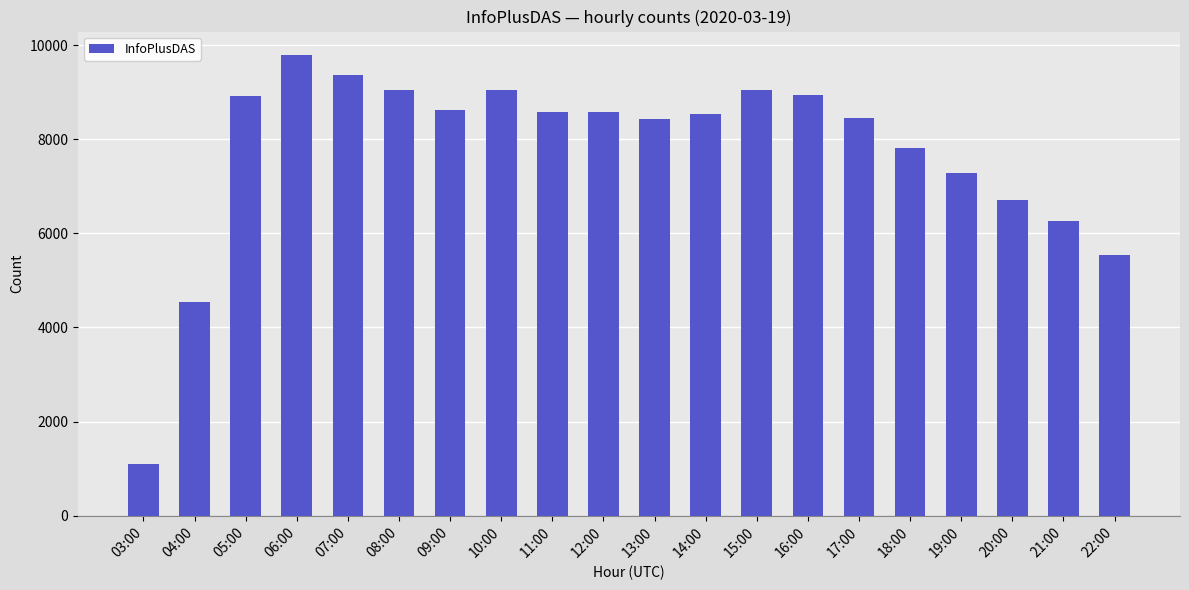

What is the minimum value shown in the chart?

1098